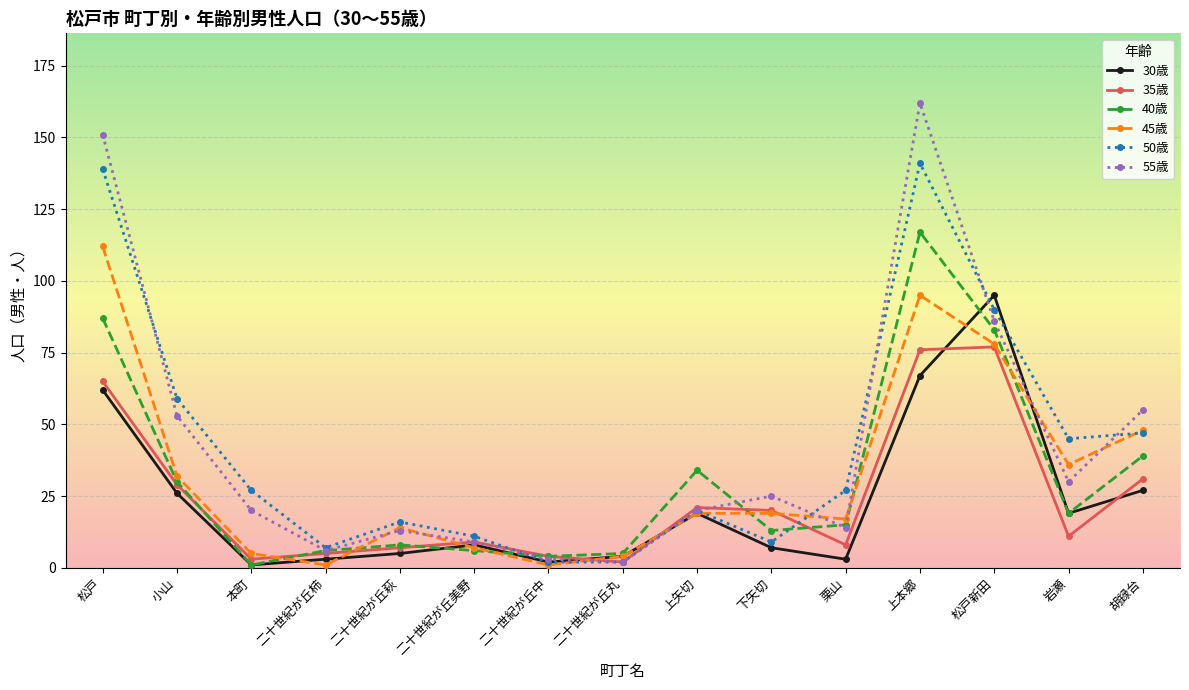

At which category does 40歳 reach its first local valley?

本町